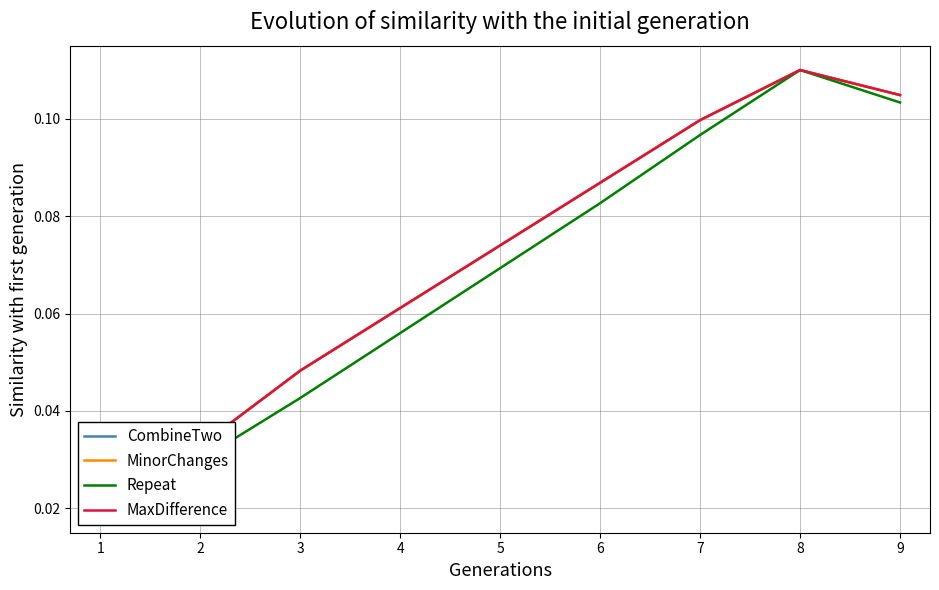

At which category does Repeat reach its first local peak?

8